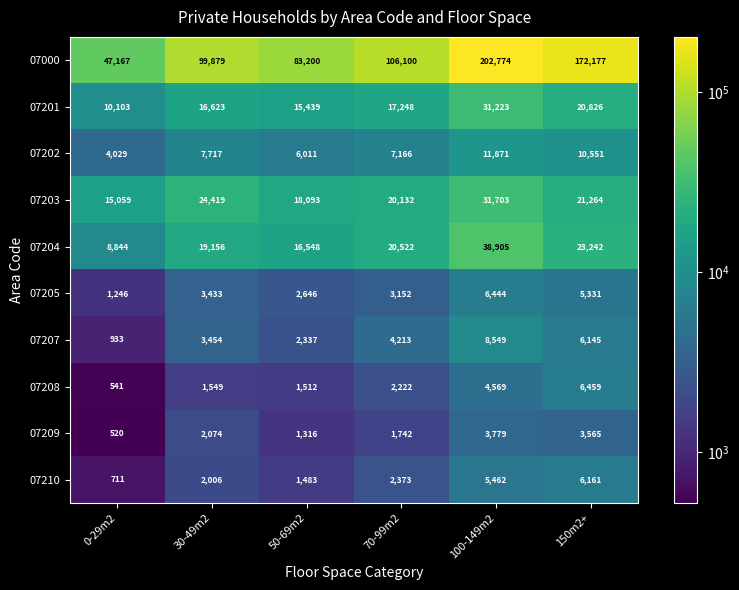

True or false: 07209 has a value of 868 at 0-29m2.

False